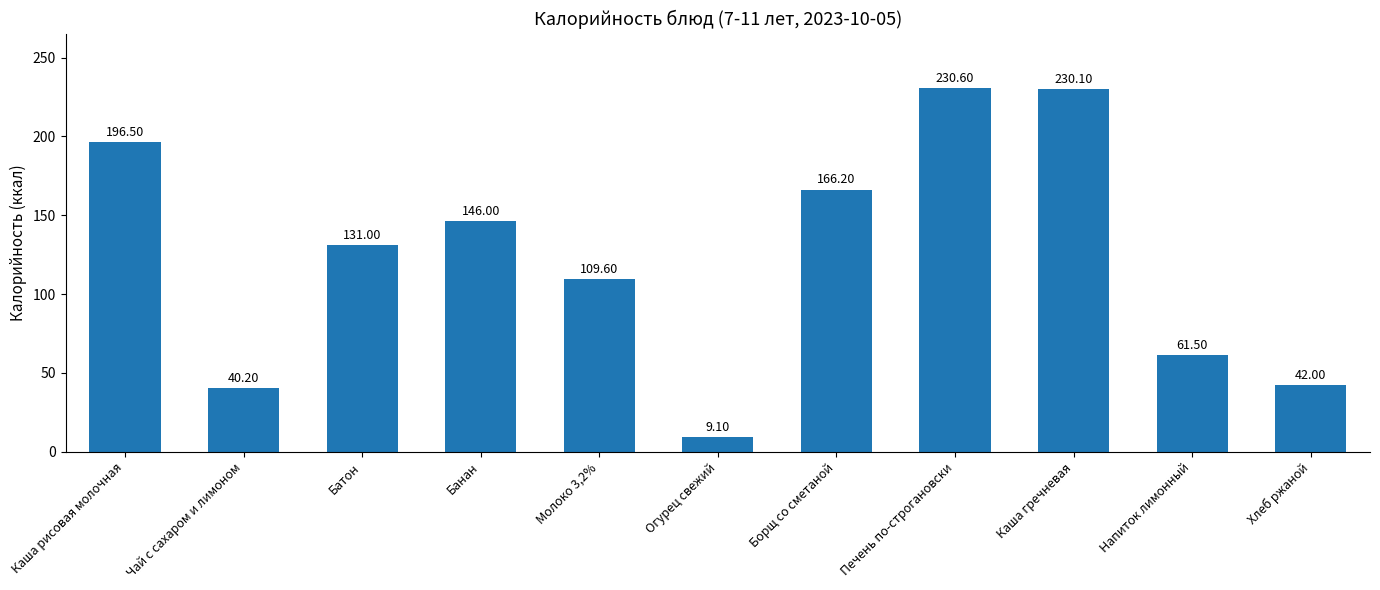

How many bars are there in total?

11